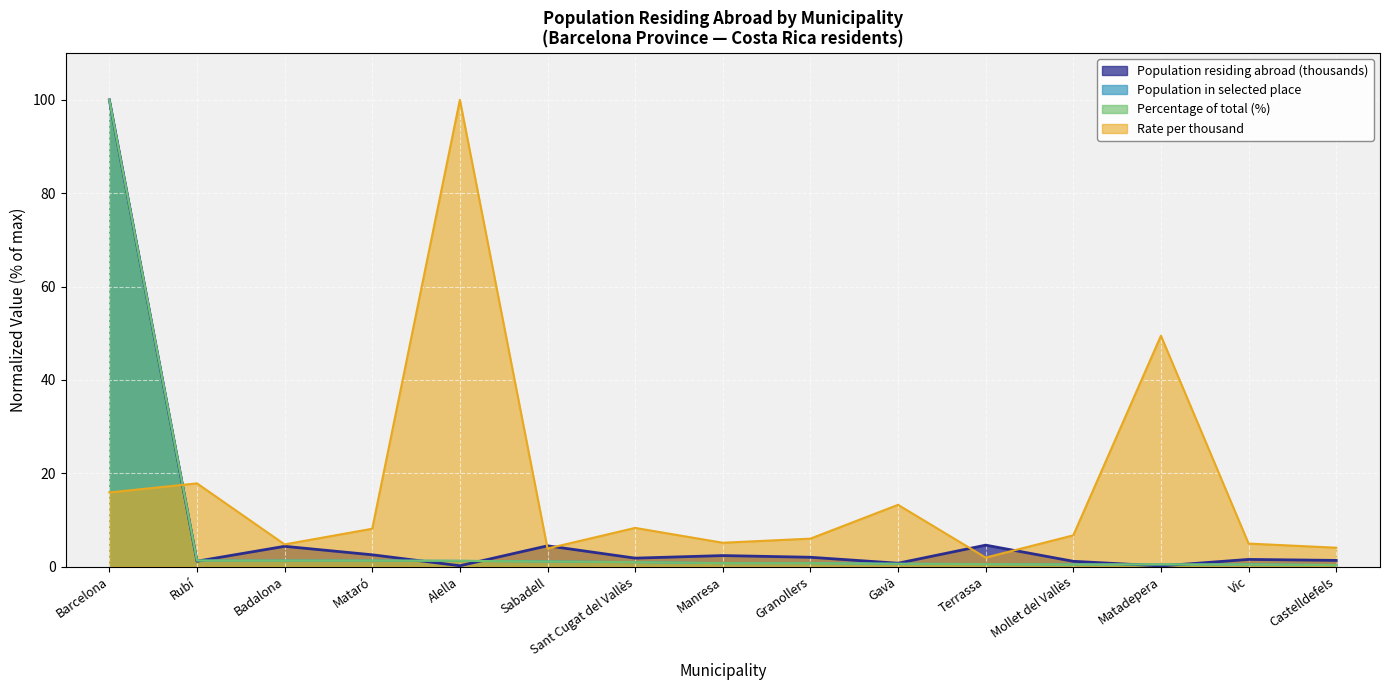

True or false: Rate per thousand and Population residing abroad (thousands) cross at least once.

True